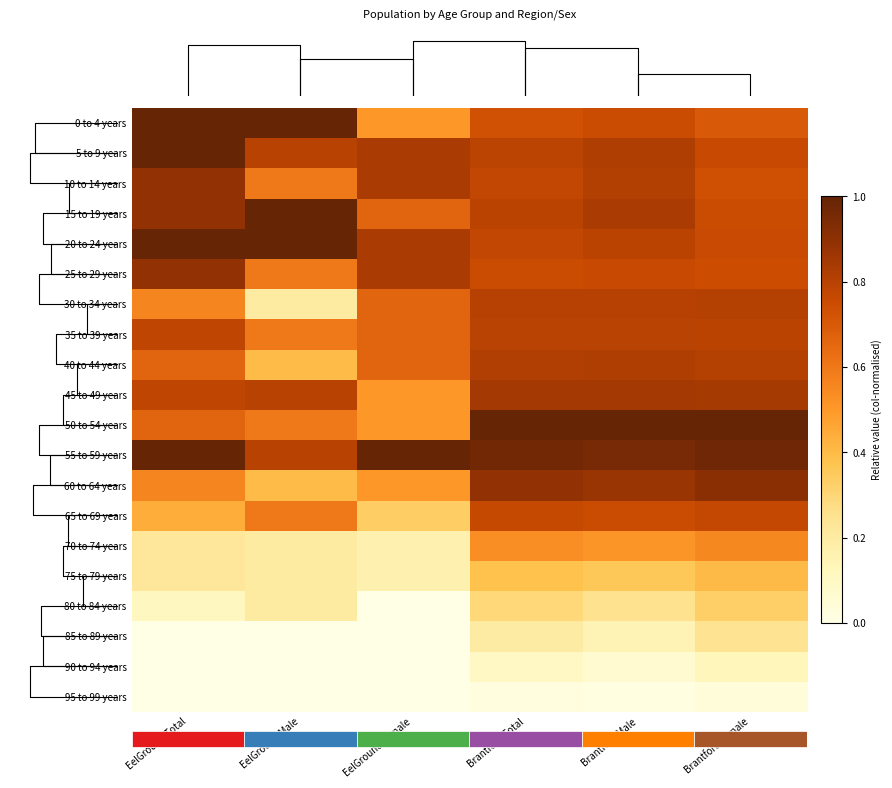

What is the maximum value shown in the chart?

1.0